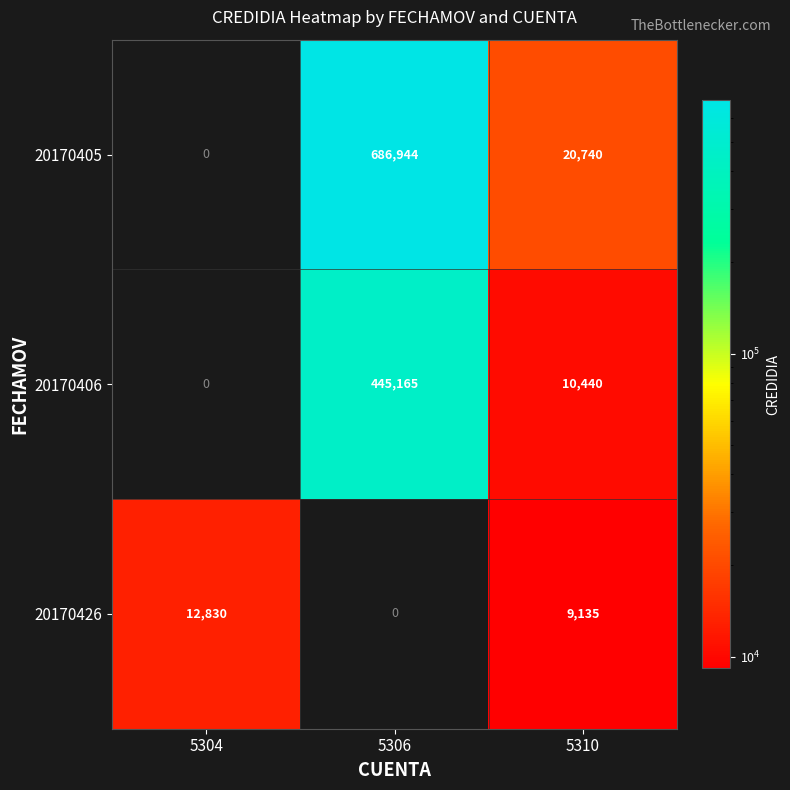

The value of 20170405 at 5310 is 29756. True or false?

False